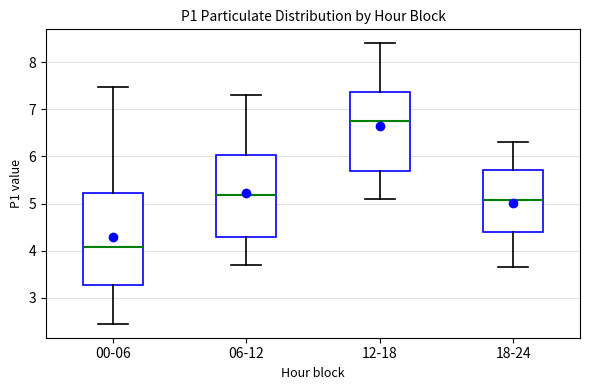

Where does the median line of the box for 06-12 sit on the y-axis? The values are not printed on the chart, so give them approximately, as read against the axis.

5.2